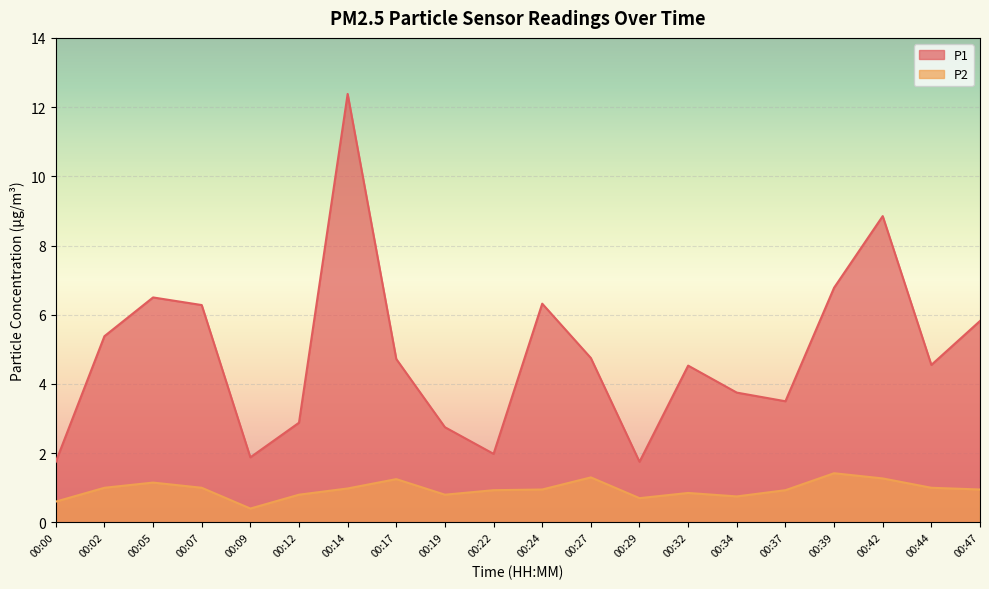

At which category does the chart reach its minimum across all series?

00:09